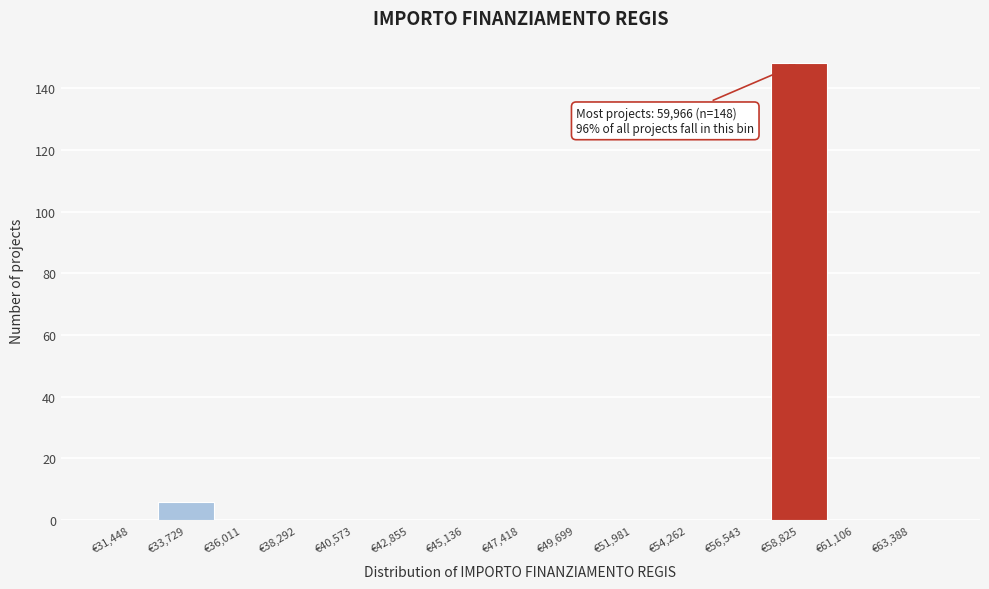

Which range on the x-axis has the tallest bar?

57500 to 60000